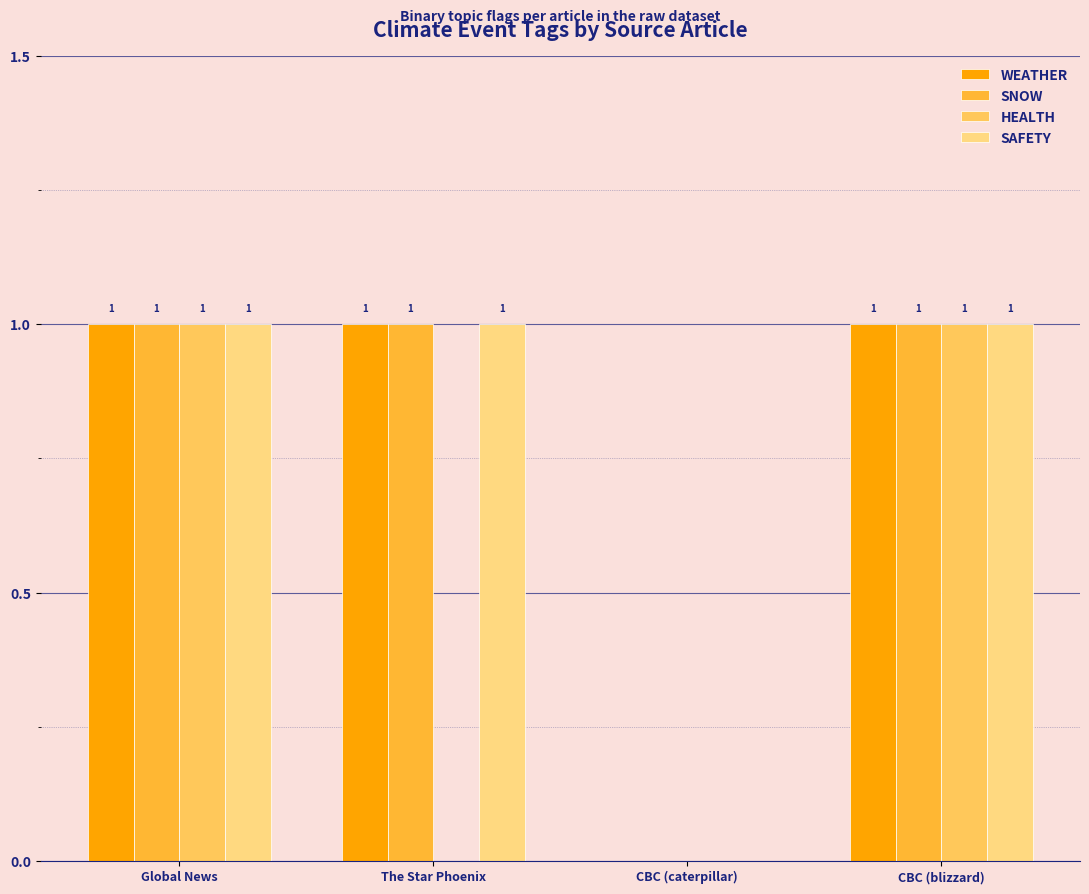

Are the bars horizontal?

No